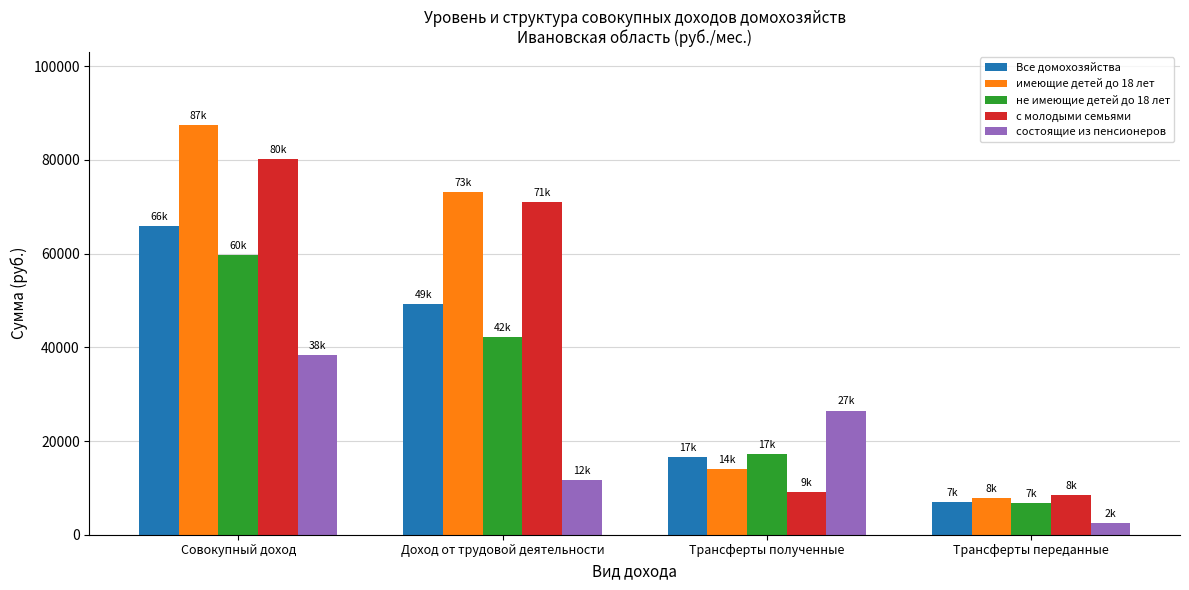

Does the chart contain stacked bars?

No